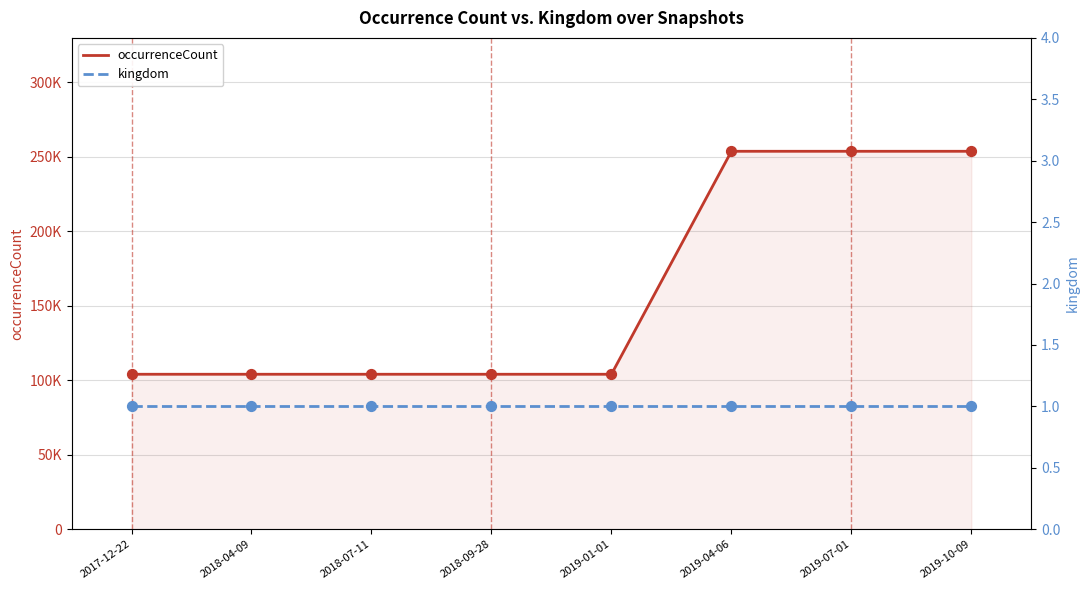

Which series has the largest total across all categories?

occurrenceCount